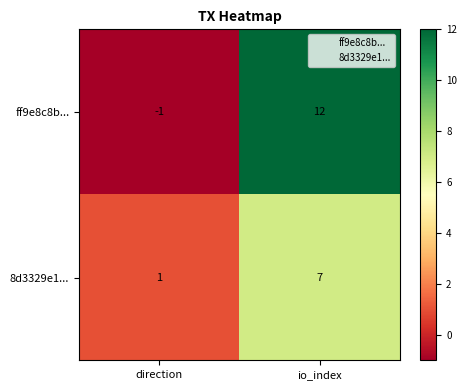

At how many categories does at least one series exceed 7?

1